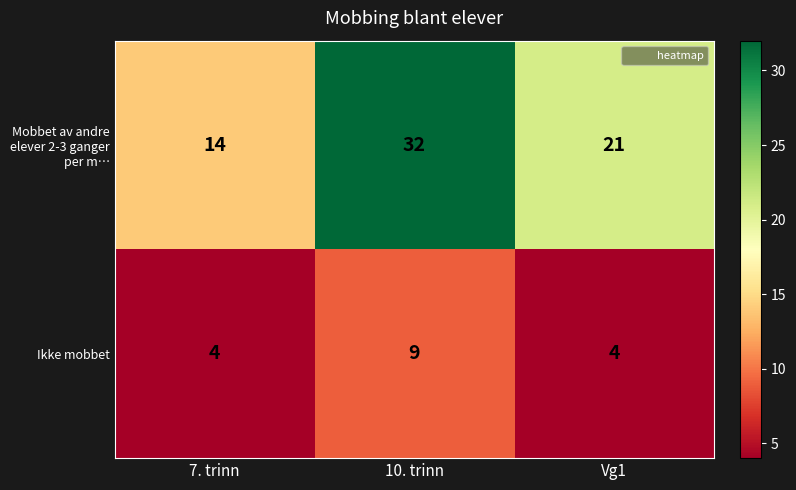

Reading right to left, list all the values displayed in this chart.

Mobbet av andre elever 2-3 ganger per m…: Vg1=21	10. trinn=32	7. trinn=14
Ikke mobbet: Vg1=4	10. trinn=9	7. trinn=4